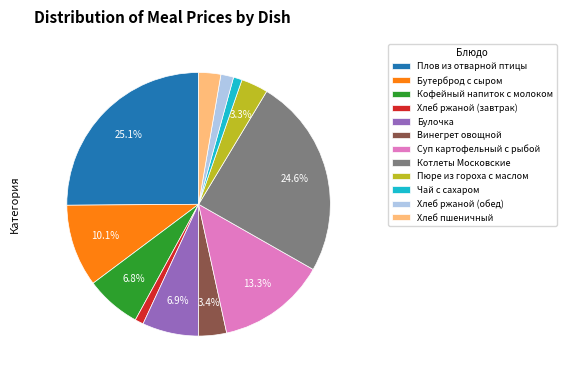

Between Чай с сахаром and Булочка, which is larger?

Булочка